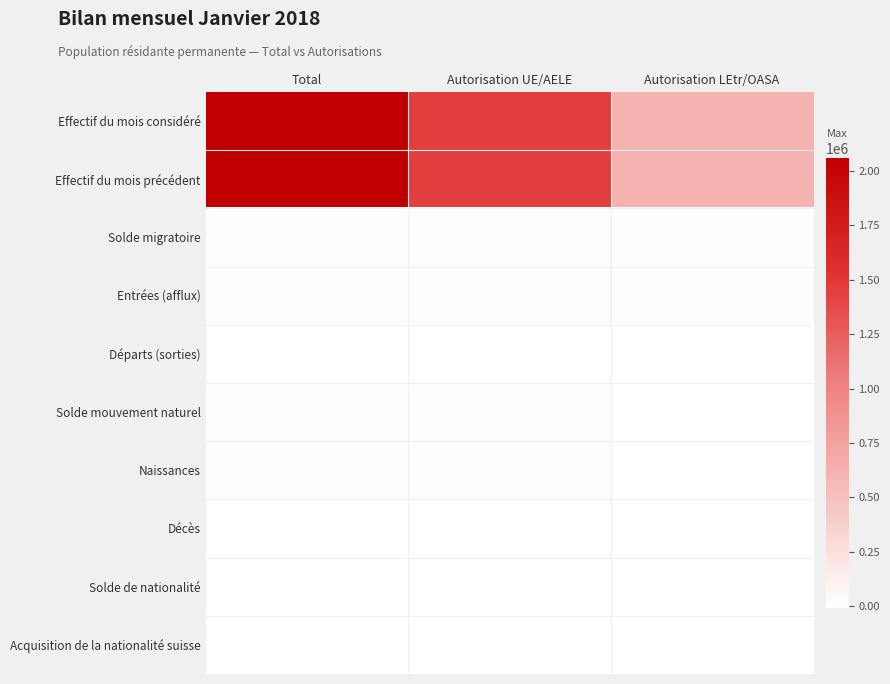

What is the spread (max minus min) of values at Autorisation UE/AELE?

1458289